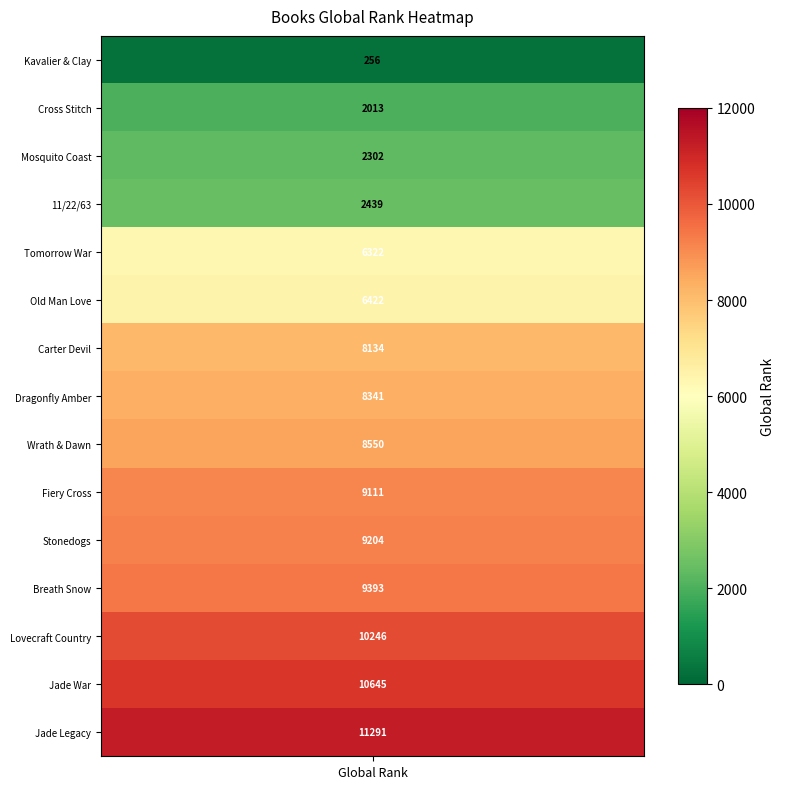

What is the difference between the second highest and second lowest values?

8632